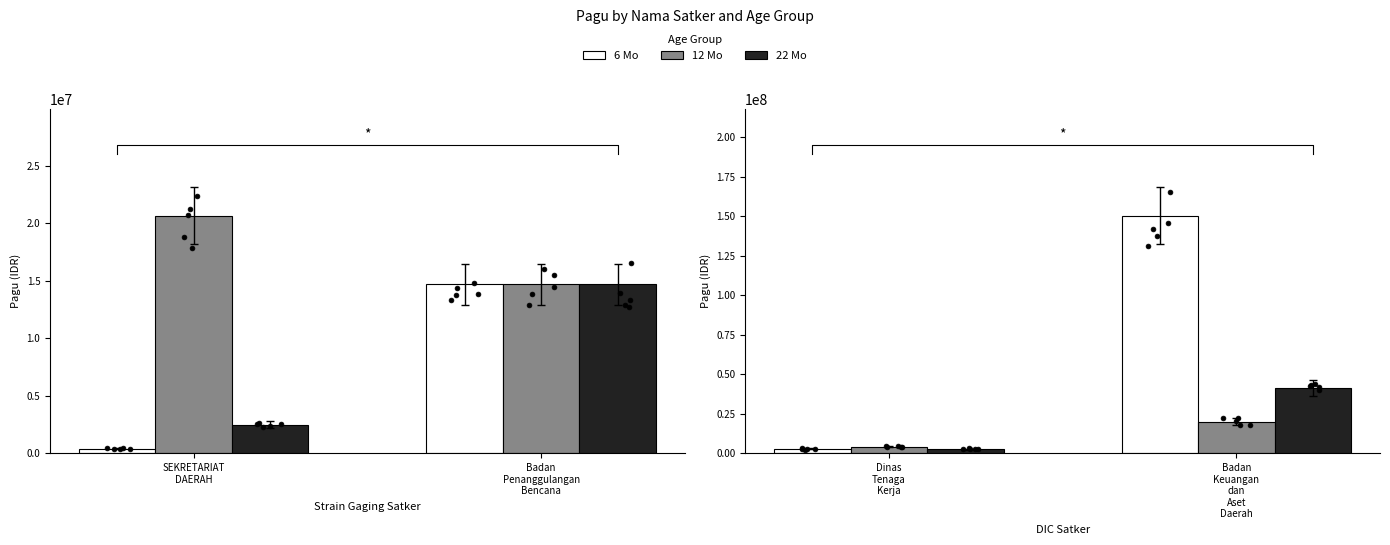

Which series contains the lowest Y value?

22 Mo